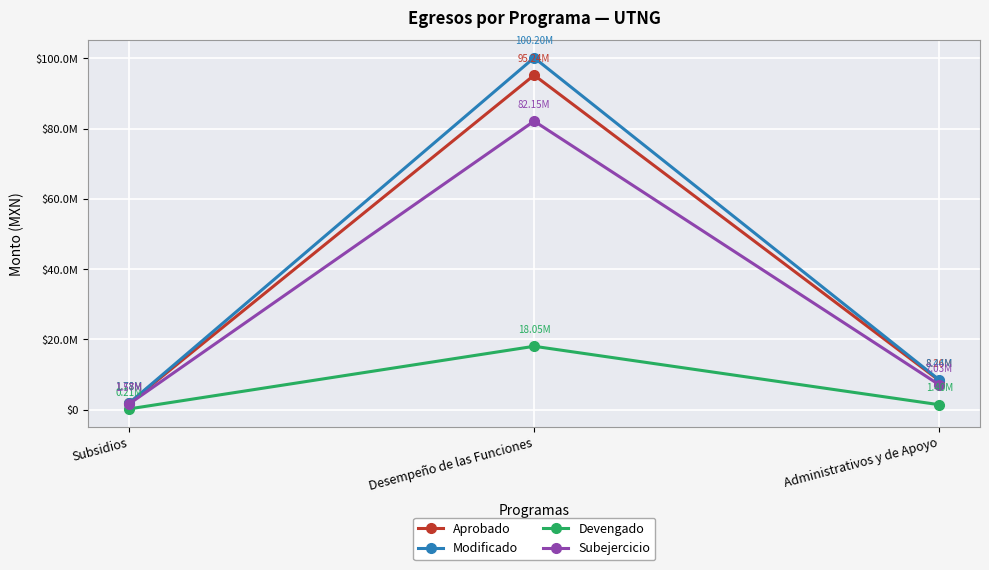

Reading right to left, transcribe all the data shown in this chart.

Aprobado: 8262315.4	95238487.5	1778852.7
Modificado: 8436315.4	100198695.5	1778852.7
Devengado: 1402667.3	18049115.8	207003.8
Subejercicio: 7033648.1	82149579.7	1571848.9